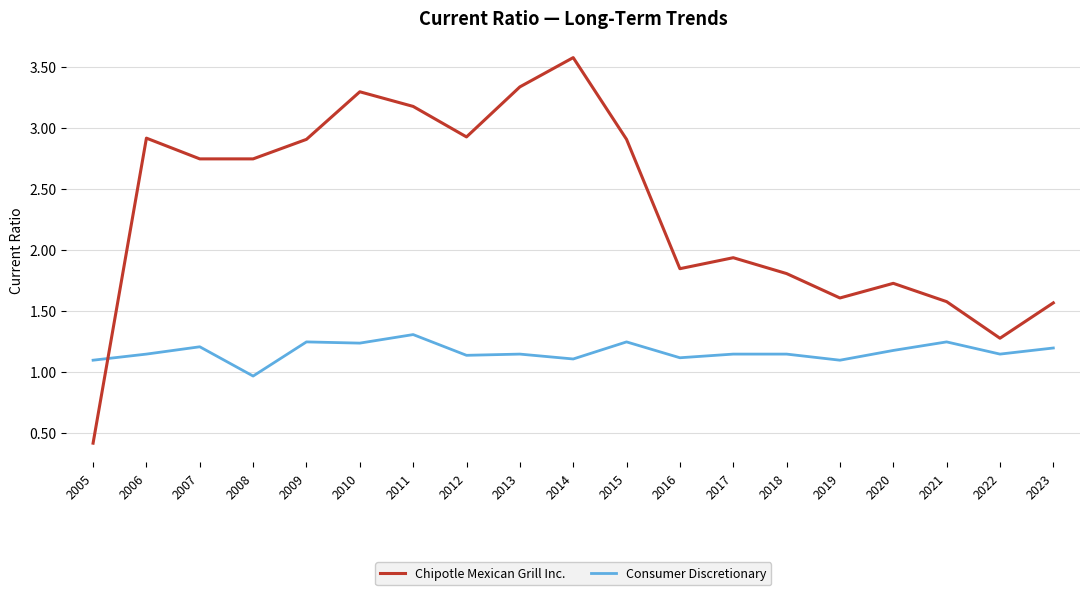

At which category is the sum across all series the highest?

2014